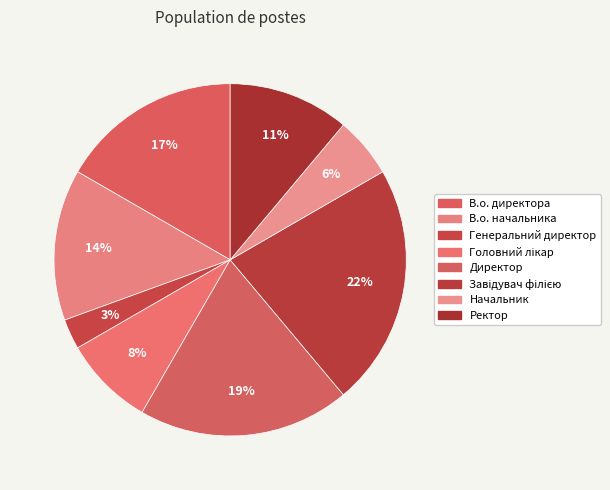

How many slices are in this pie chart?

8